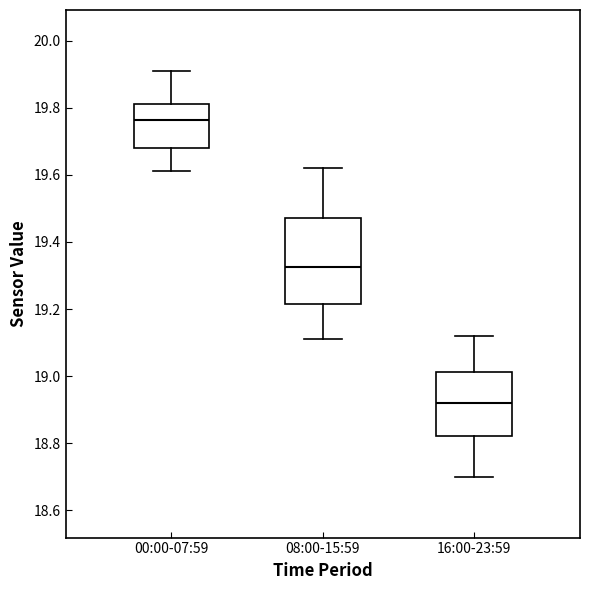

Reading left to right, transcribe this box plot: for each box, give where its median line is, the range the box spans, and where its two whiskers end, as read against the y-axis. The values are not printed on the chart, so give them approximately, as read against the axis.

00:00-07:59: median 19.76, box 19.68 to 19.82, whiskers 19.62 to 19.92
08:00-15:59: median 19.32, box 19.22 to 19.48, whiskers 19.12 to 19.62
16:00-23:59: median 18.92, box 18.82 to 19.02, whiskers 18.70 to 19.12